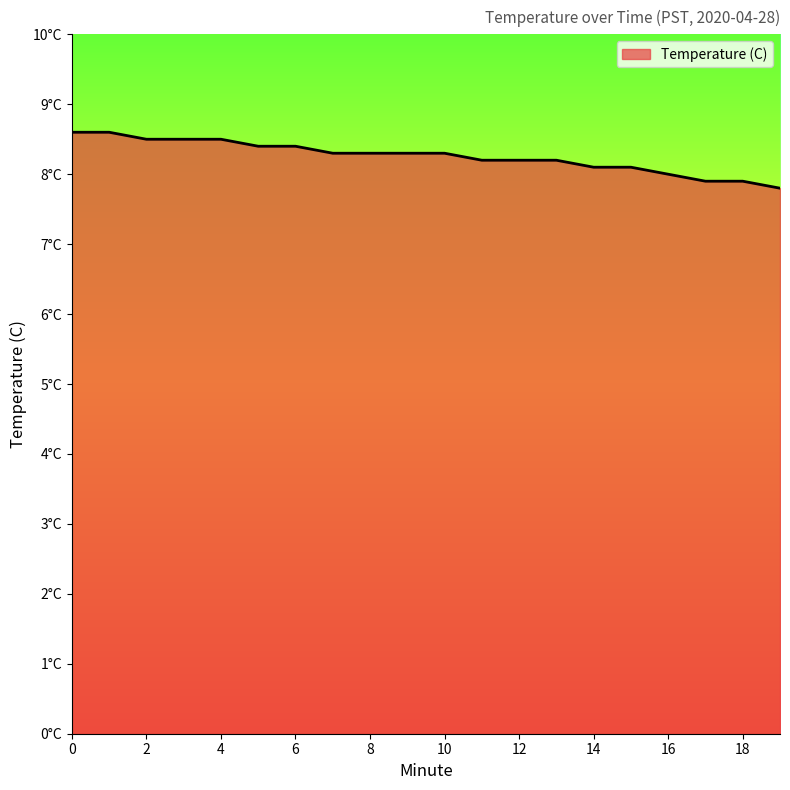

How many values are between 8 and 9?

17